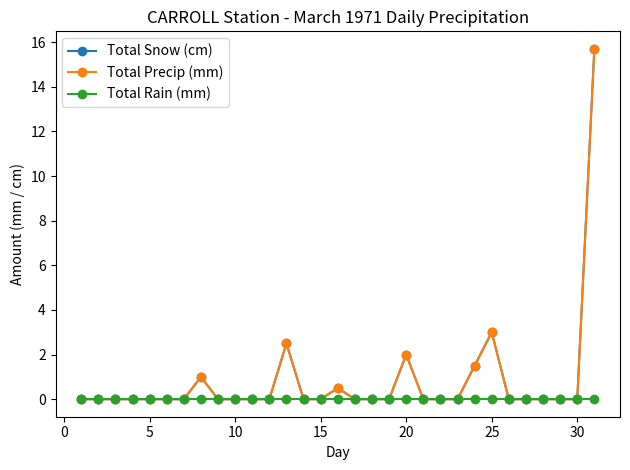

Is this an area chart (filled region under the line)?

No